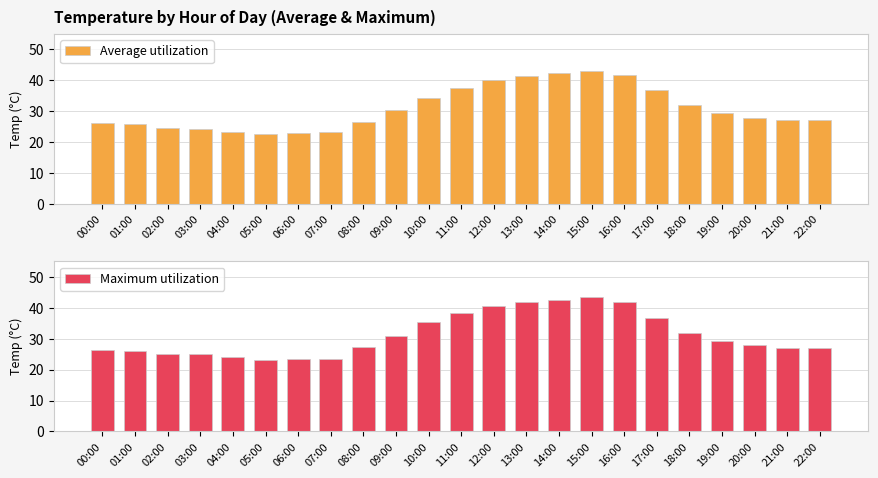

Is the value of Average utilization at 00:00 greater than the value of Maximum utilization at 10:00?

No